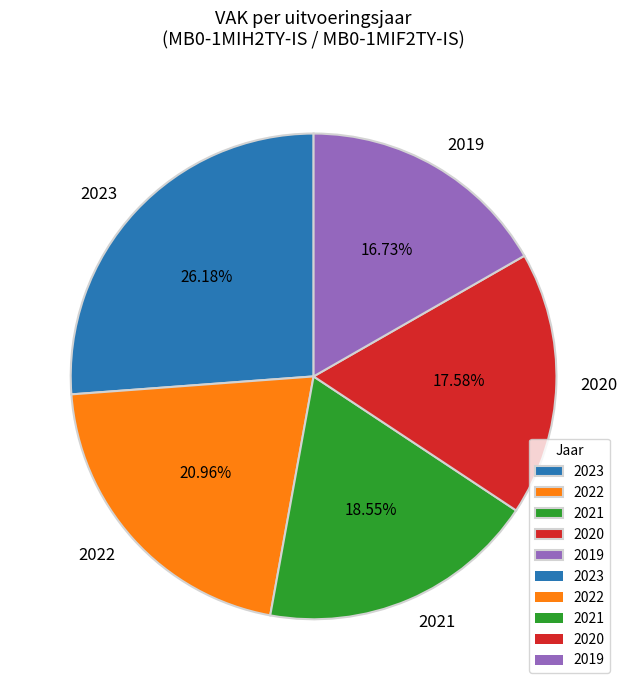

Count the number of slices in the pie.

5